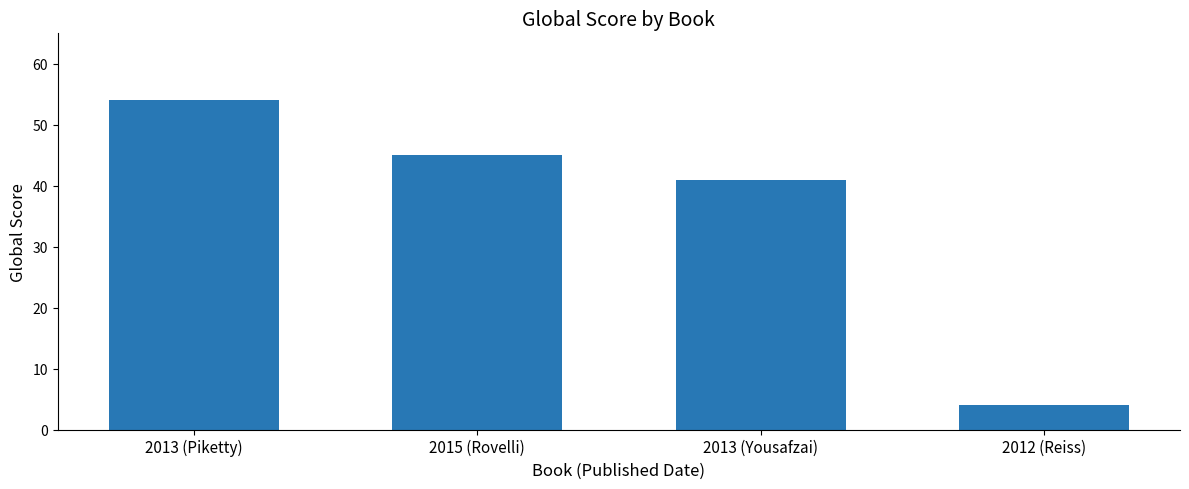

What is the ratio of the value at 2015 (Rovelli) to the value at 2012 (Reiss)?

11.2